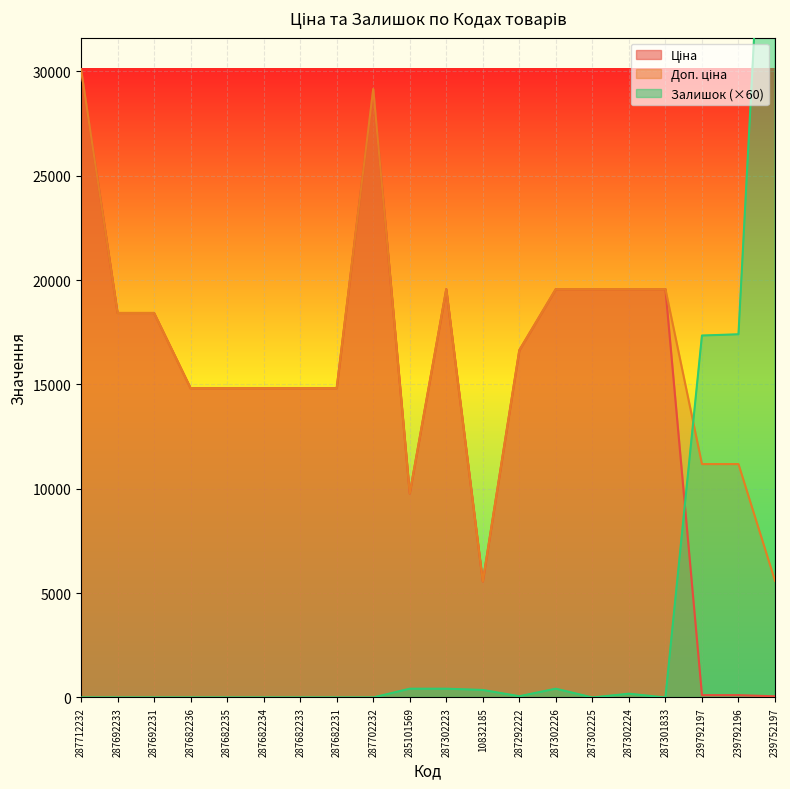

At which label does Доп. ціна reach its minimum?

10832185